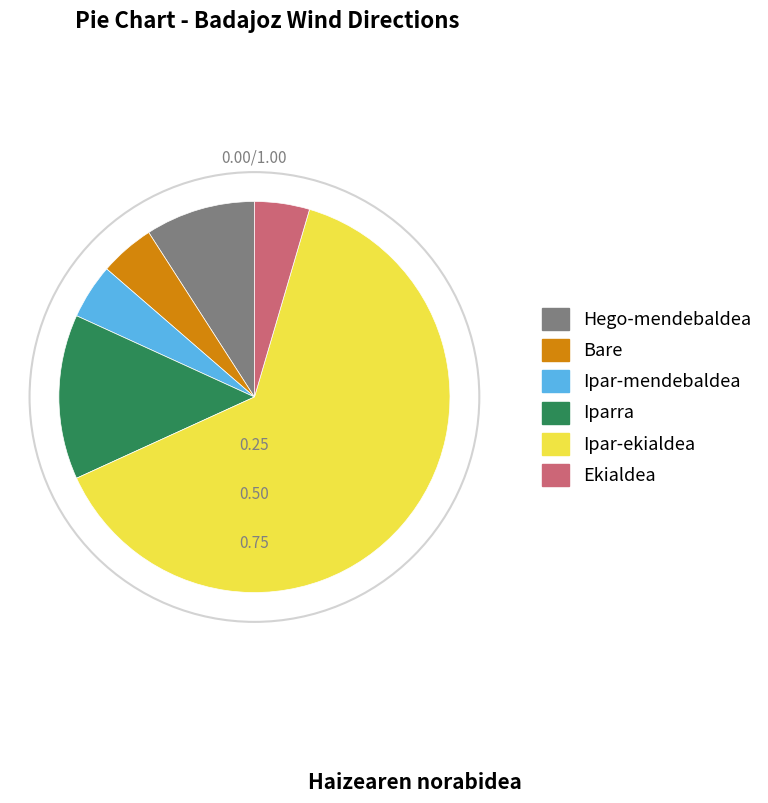

How many segments does this pie chart have?

6